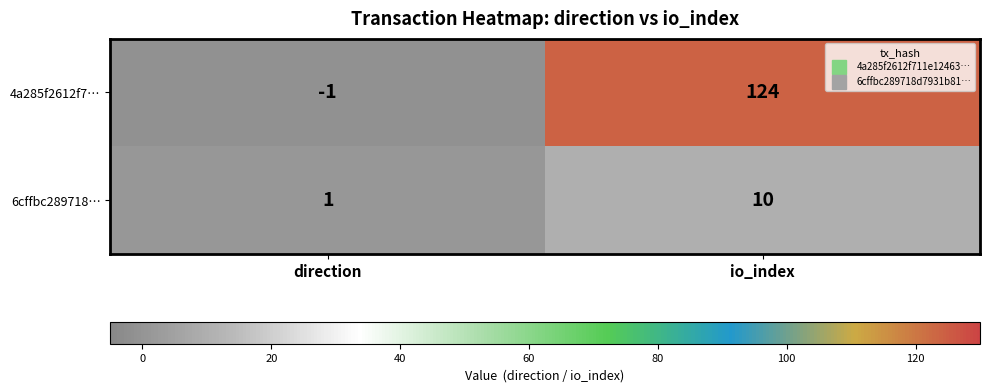

What is the spread (max minus min) of values at io_index?

114